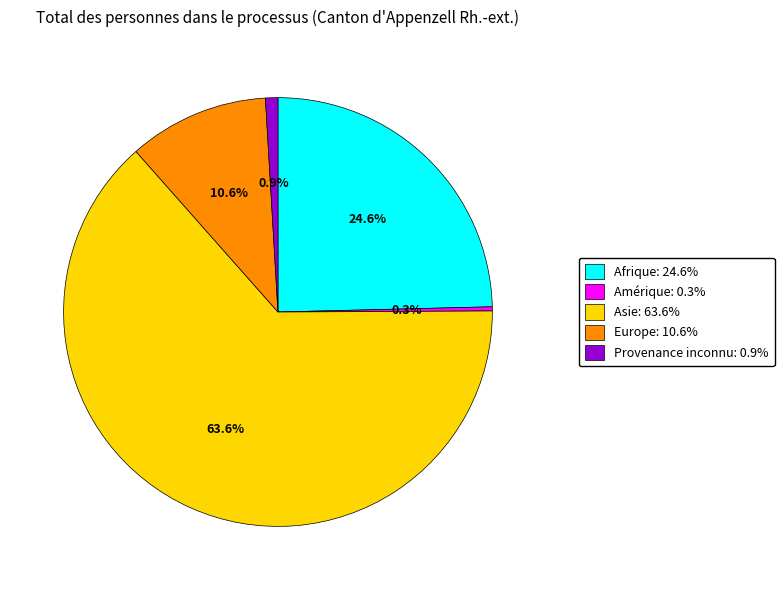

Rank the categories by value from lowest to highest.

Amérique: 0.3%, Provenance inconnu: 0.9%, Europe: 10.6%, Afrique: 24.6%, Asie: 63.6%